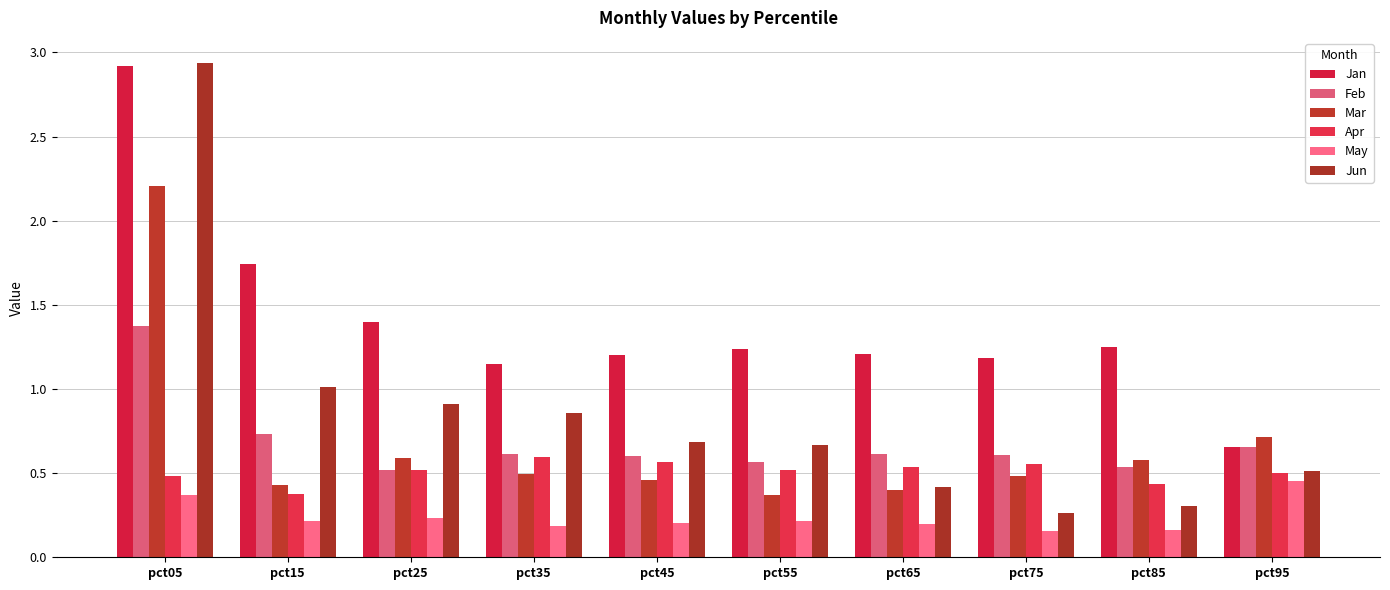

Count the number of categories in the chart.

10